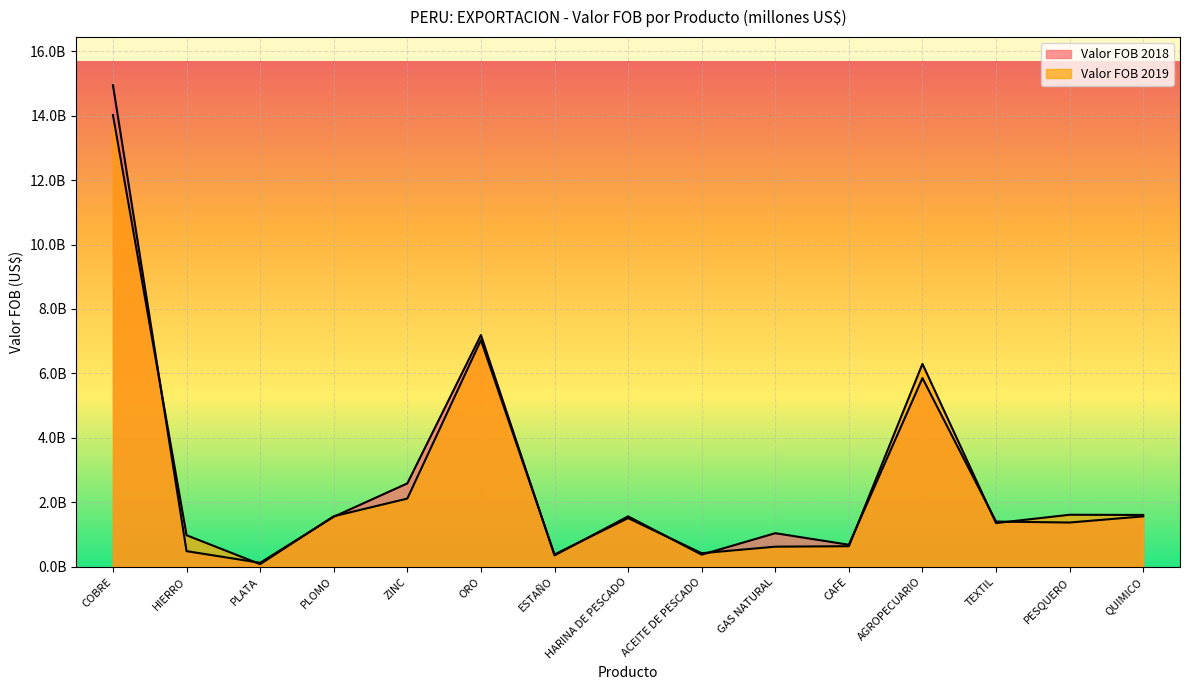

What is the maximum value shown in the chart?

14942663228.3